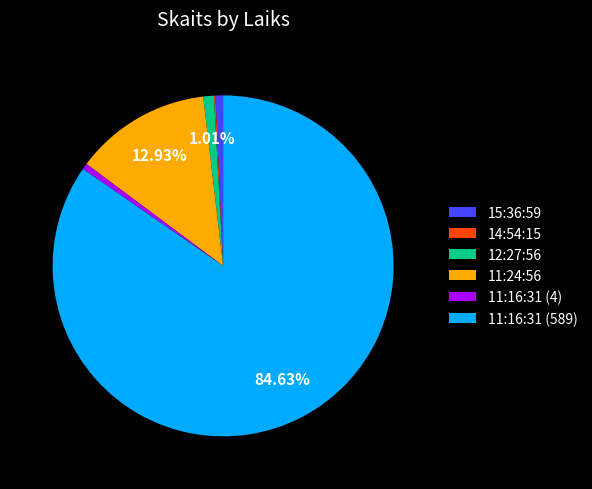

Is there any slice that represents more than half of the pie?

Yes